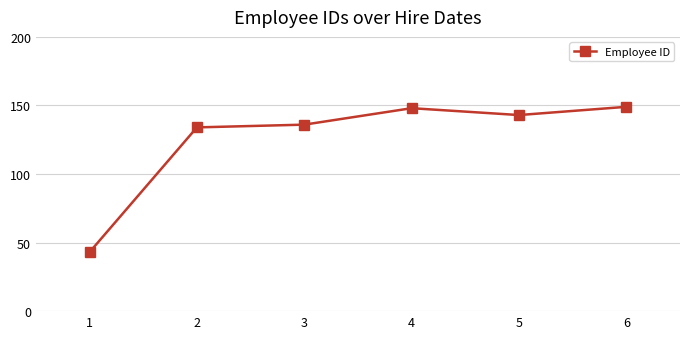

What is the sum of the values at 2 and 6?

283